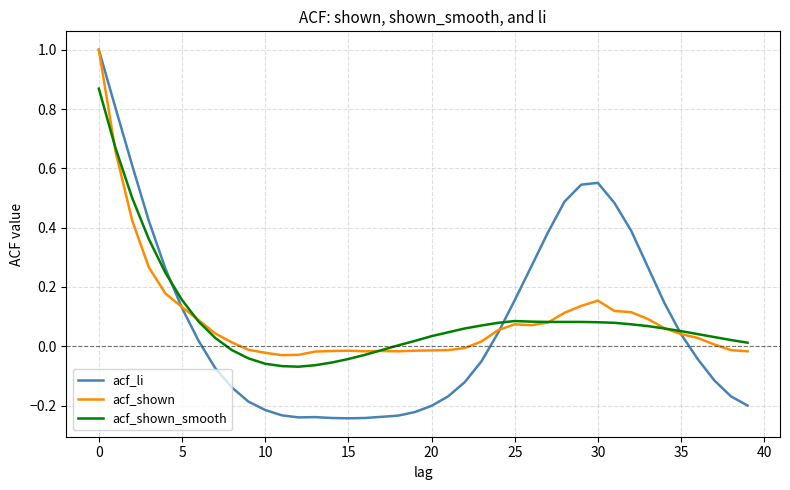

How many times do acf_shown_smooth and acf_shown cross each other?

5